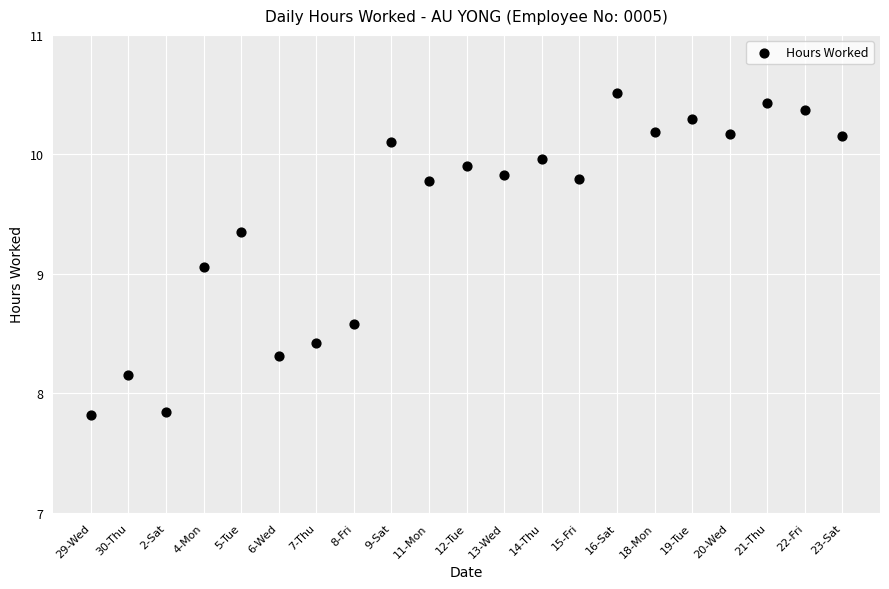

What Y value in the scatter plot is closest to 9?

9.1